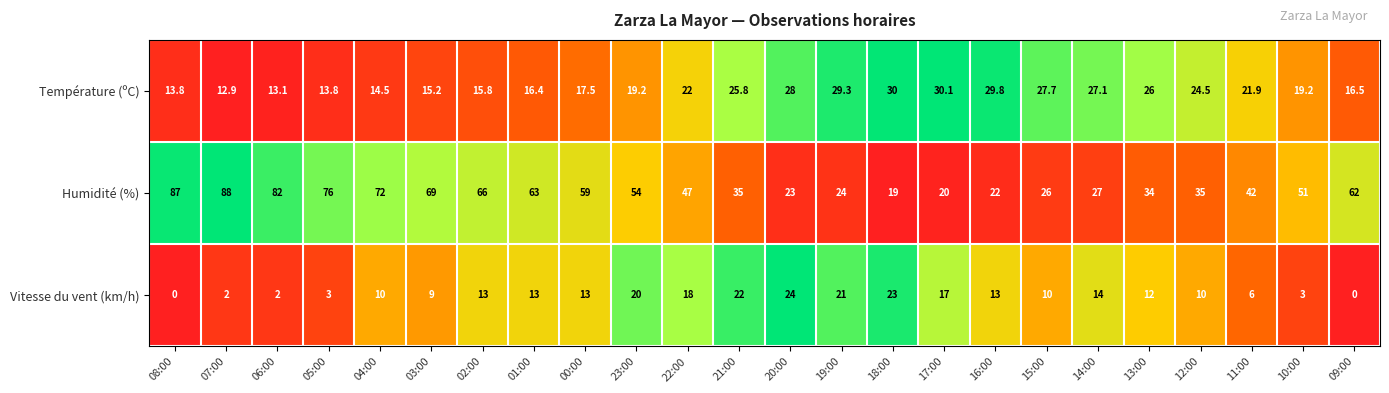

The Température (ºC) series shows 20.1 at 18:00. True or false?

False